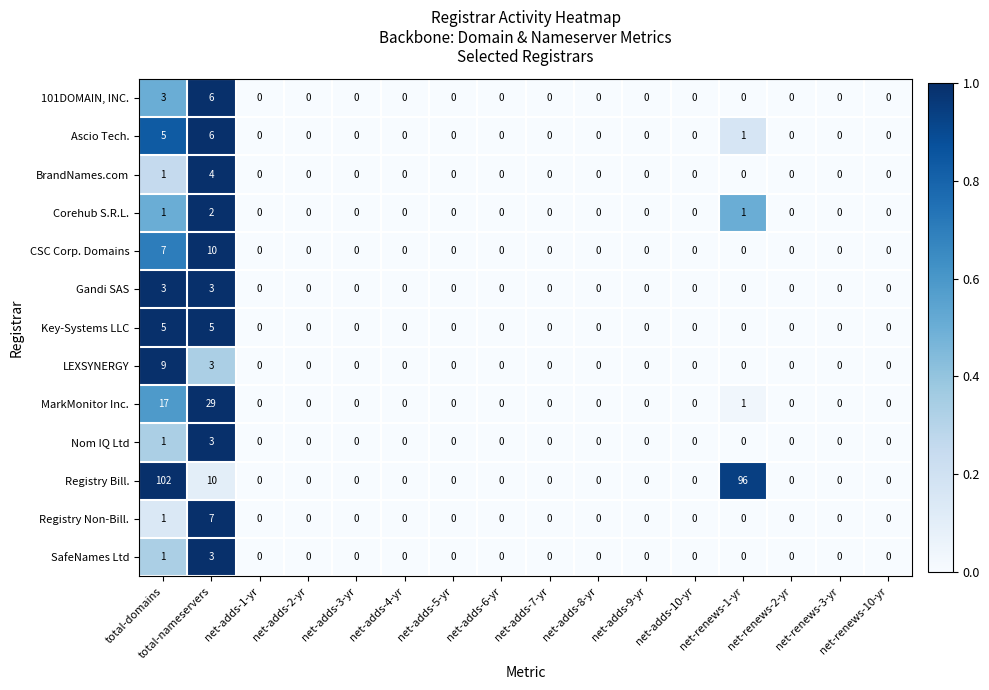

What is the difference between the maximum and minimum values in the MarkMonitor Inc. series?

29